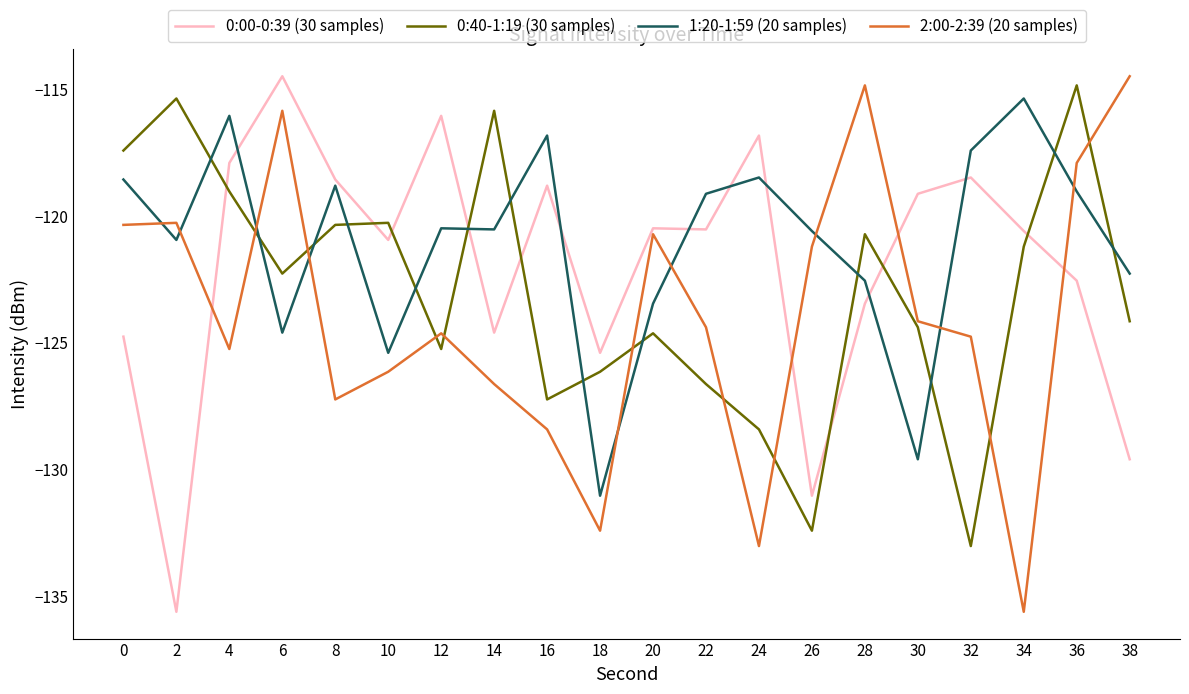

What is the lowest value of the 2:00-2:39 (20 samples) series?

-135.6